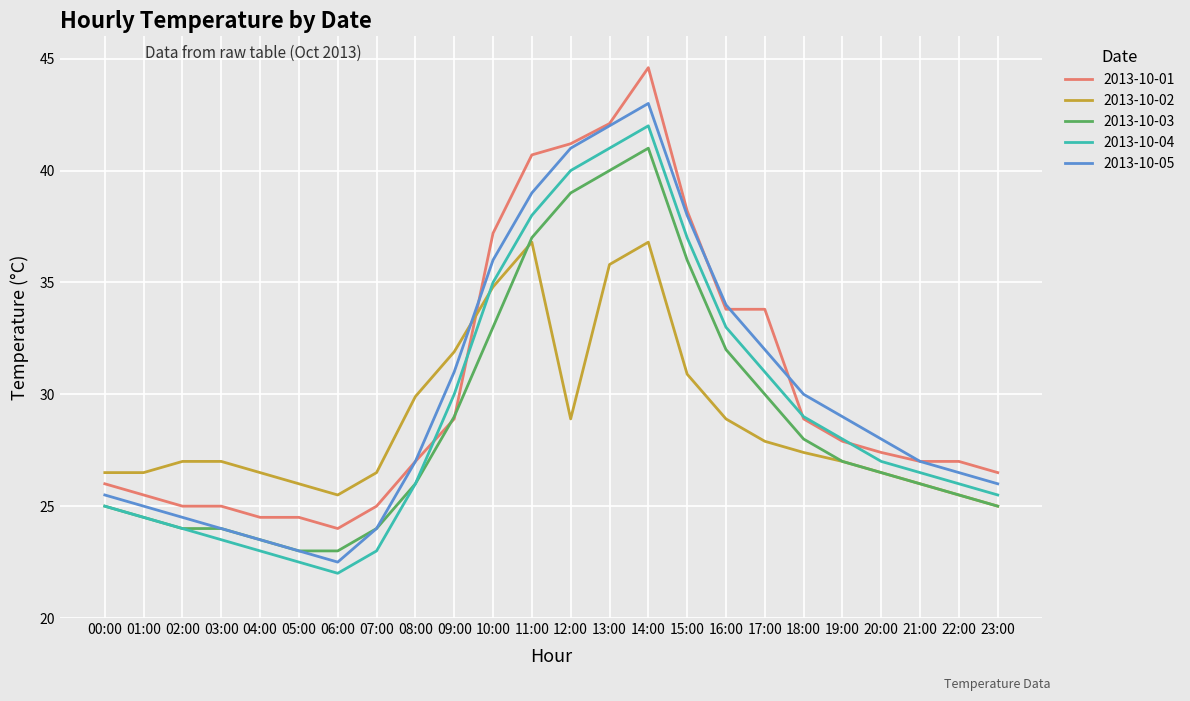

What position from the left is 17:00?

18